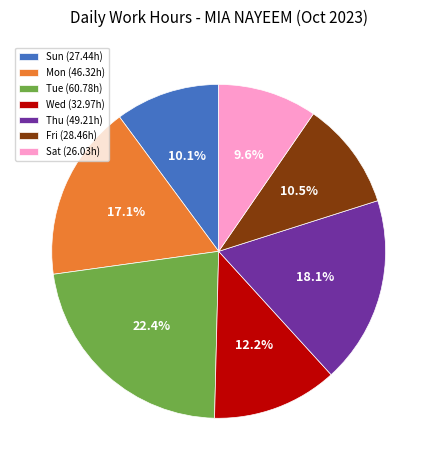

How much of the chart is everything except Sat (26.03h)?

90.4%